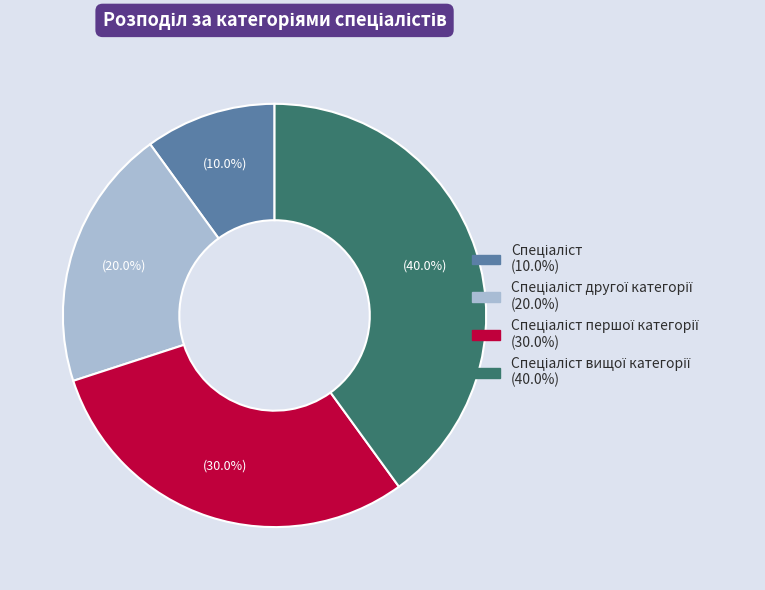

Count the number of slices in the pie.

4